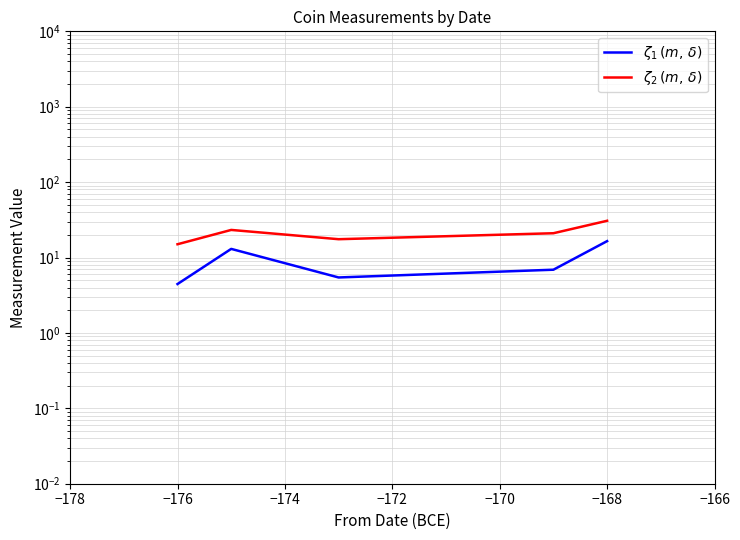

At how many categories does at least one series exceed 30?

1